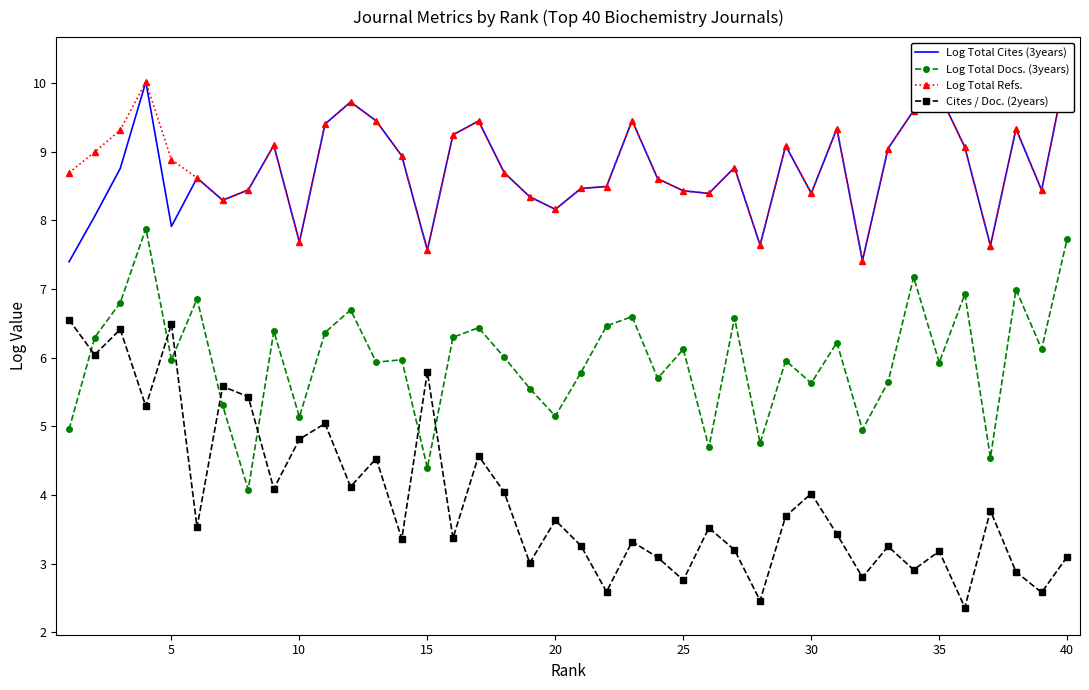

True or false: Log Total Docs. (3years) has a value of 4.4 at 15.

True